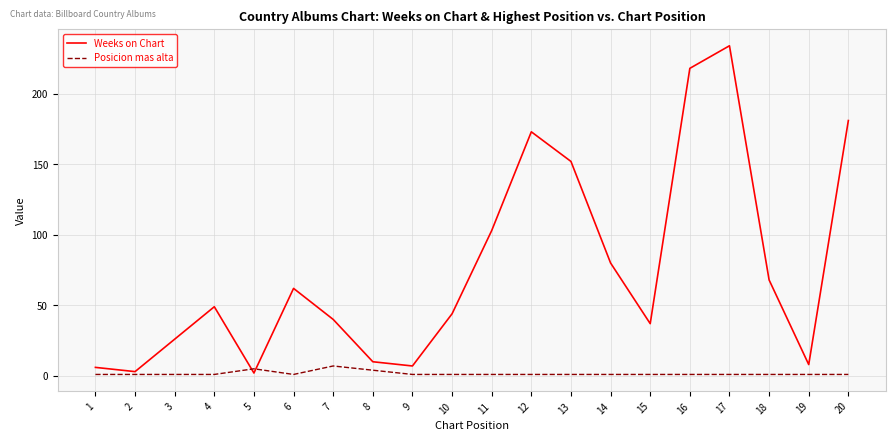

List the series in order of their peak value, highest first.

Weeks on Chart, Posicion mas alta